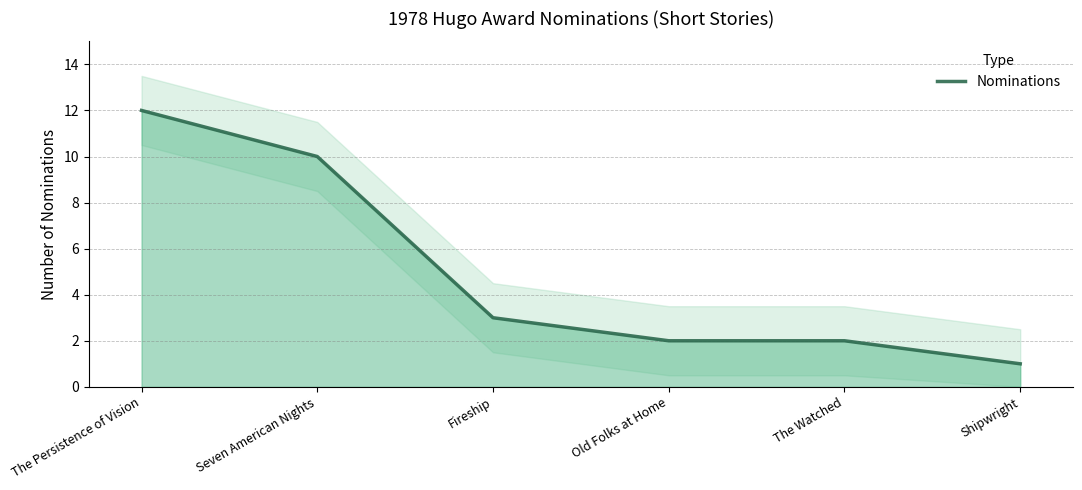

At which label is the value closest to 6?

Fireship